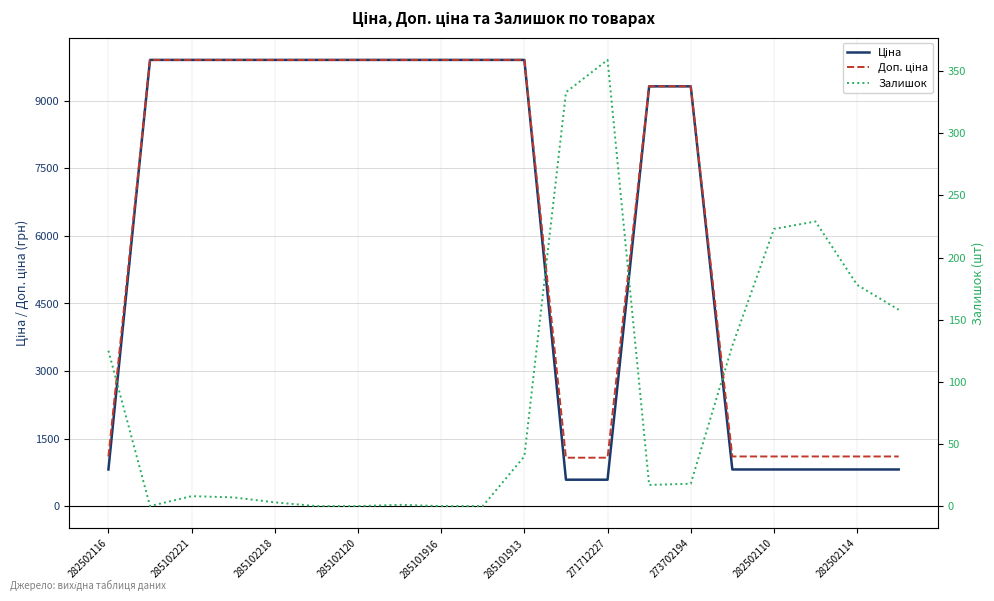

Which series has the largest total across all categories?

Доп. ціна